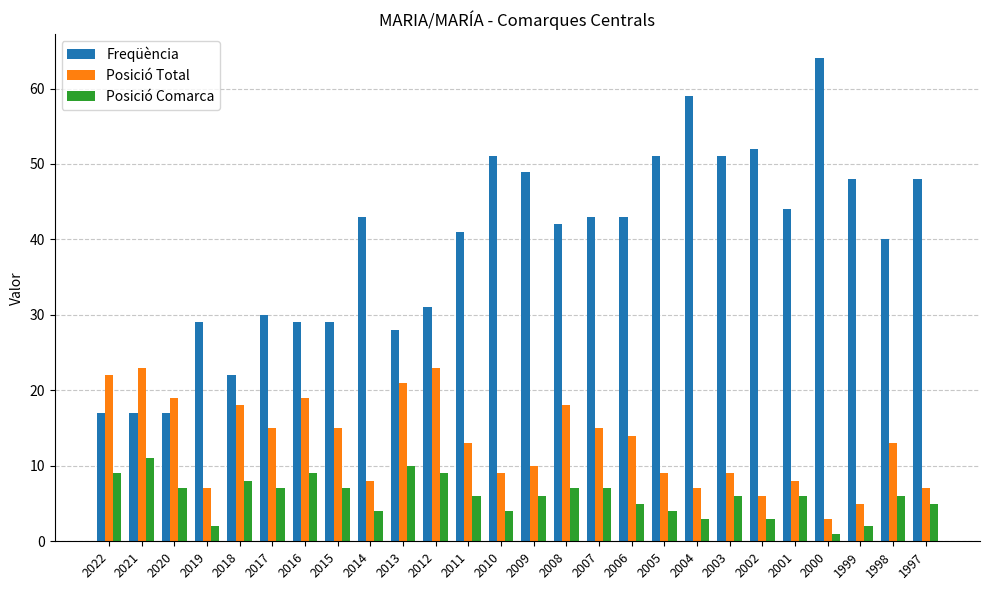

Rank the series by their maximum value, from lowest to highest.

Posició Comarca, Posició Total, Freqüència